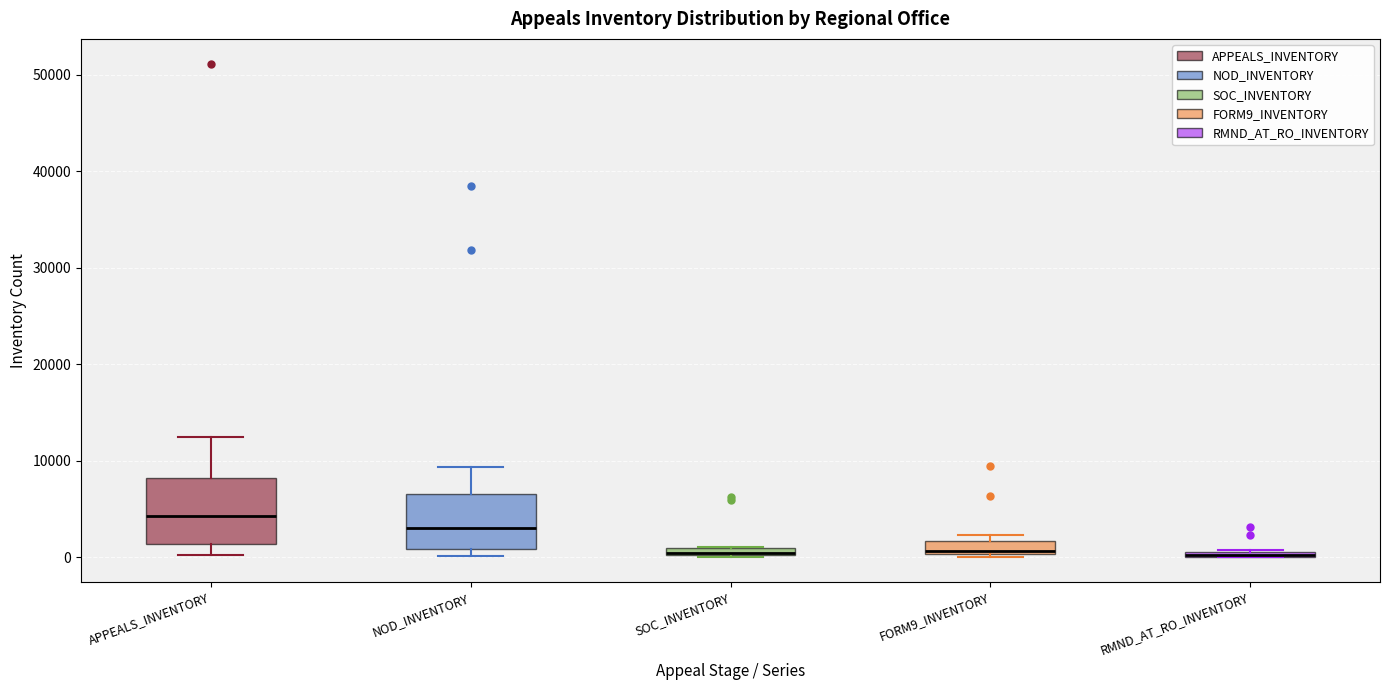

Where is the lower edge of the box for RMND_AT_RO_INVENTORY on the y-axis? The values are not printed on the chart, so give them approximately, as read against the axis.

0